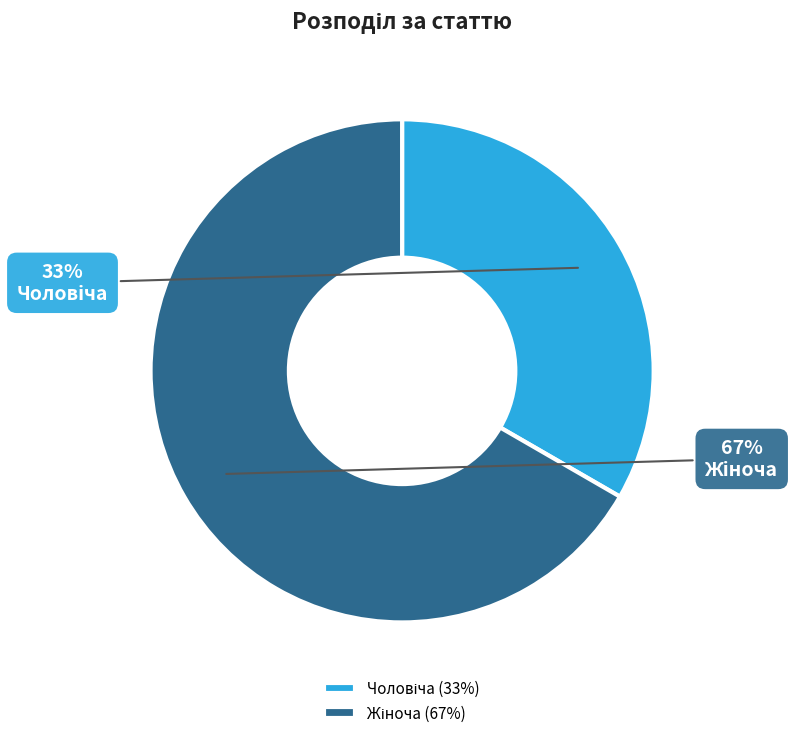

Is there any slice that represents more than half of the pie?

Yes